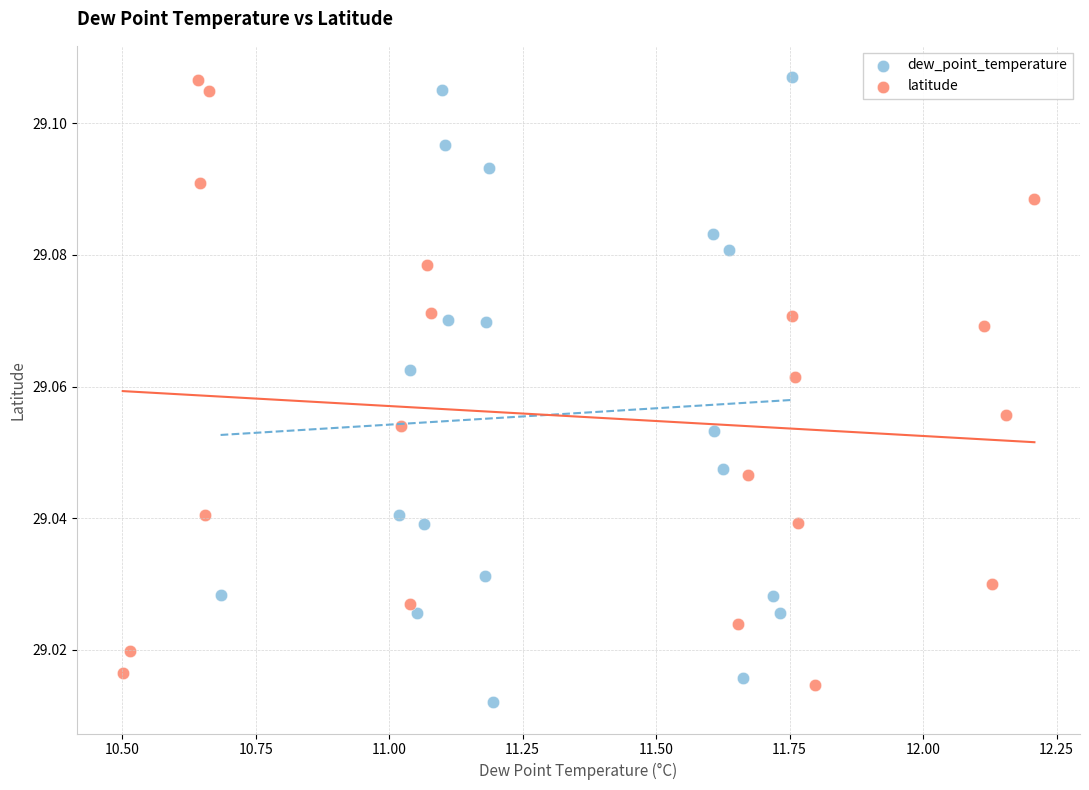

Which series has the widest spread of Y values?

dew_point_temperature